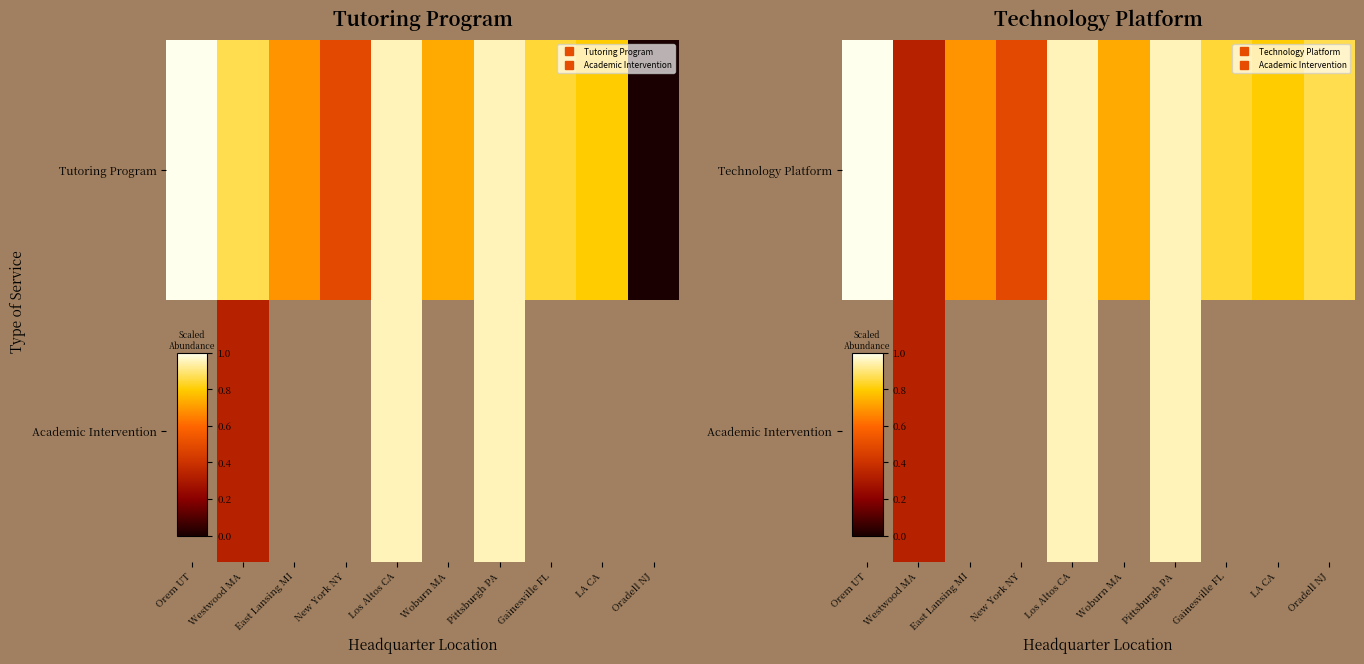

What is the greatest value displayed?

1.0